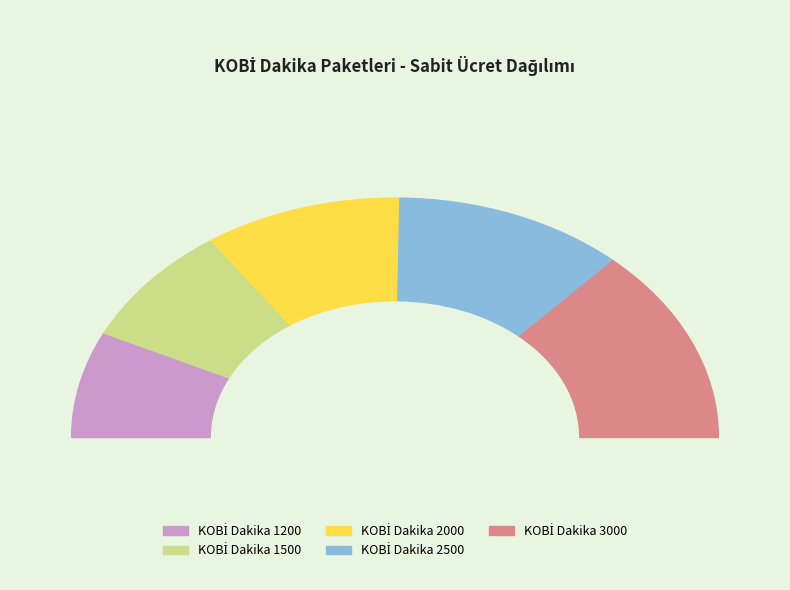

Between KOBİ Dakika 1500 and KOBİ Dakika 1200, which is larger?

KOBİ Dakika 1500